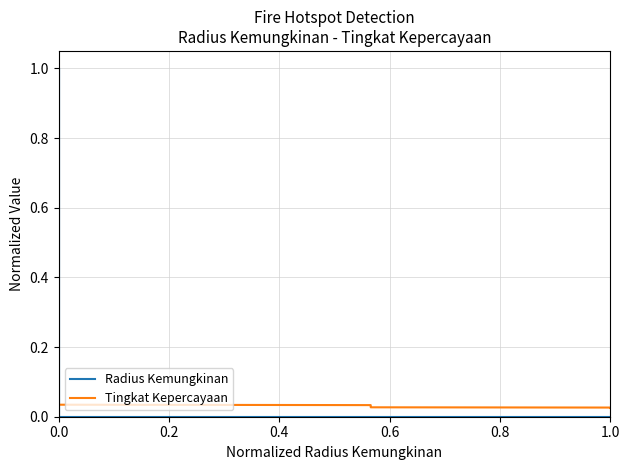

Is the value of Tingkat Kepercayaan at 1.0 greater than the value of Radius Kemungkinan at 0.0?

Yes